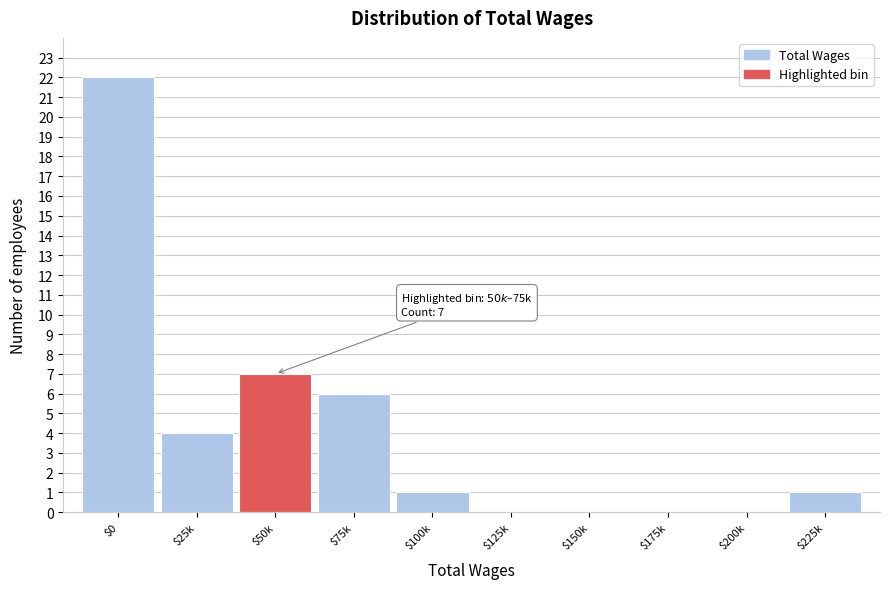

At which label is the value closest to 11?

$50k